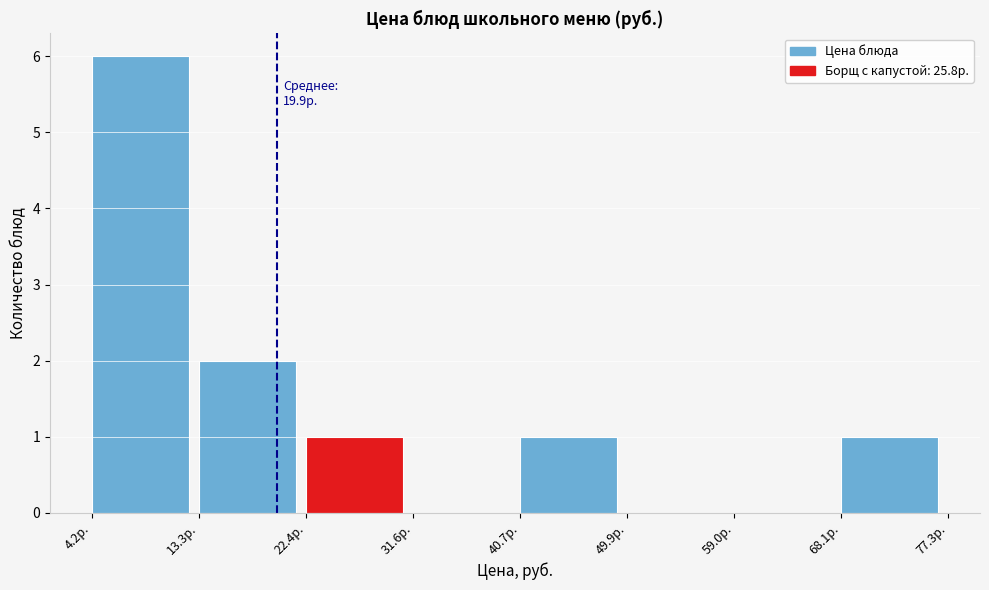

Which range on the x-axis has the tallest bar?

4 to 13